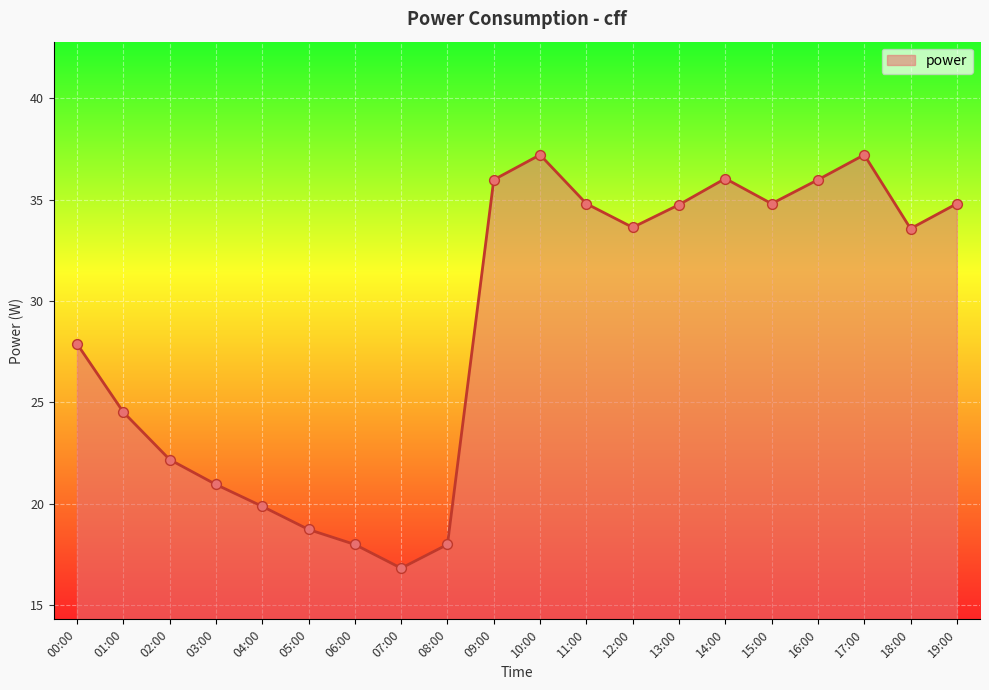

Between 10:00 and 12:00, which is larger?

10:00